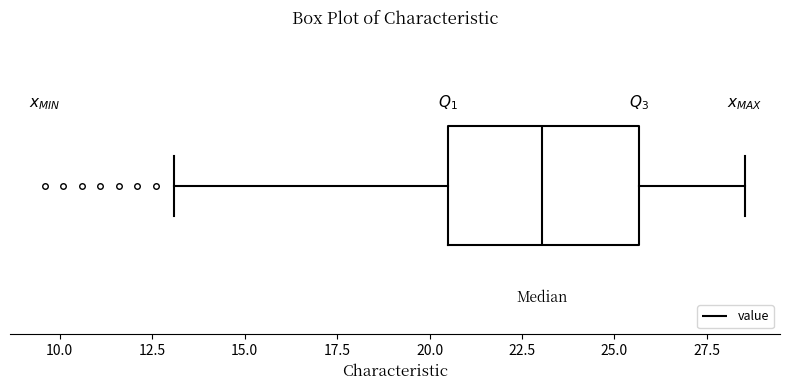

Read this box plot against the x-axis: the position of the median line, the range covered by the box, and the ends of both whiskers. The values are not printed on the chart, so give them approximately, as read against the axis.

median 23.0, box 20.5 to 25.5, whiskers 13.0 to 28.5